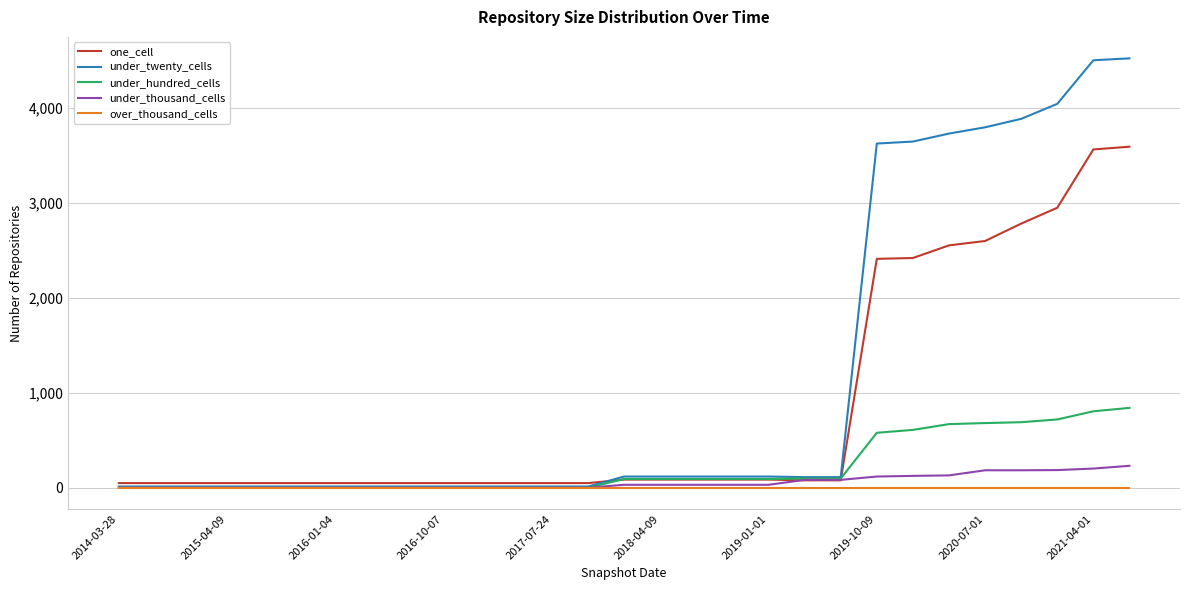

List the series in order of their peak value, lowest first.

over_thousand_cells, under_thousand_cells, under_hundred_cells, one_cell, under_twenty_cells